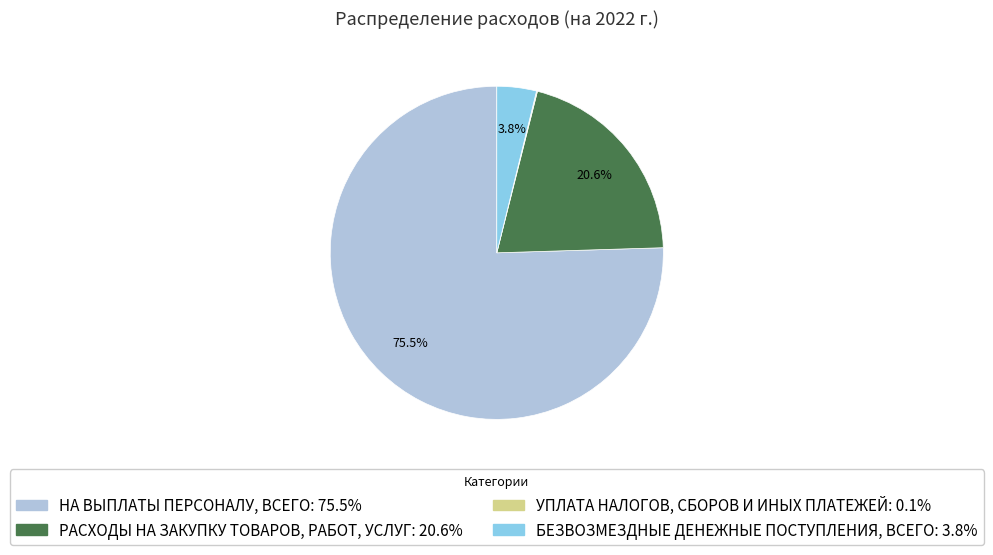

To the nearest percent, what is the difference between the largest and smallest slice percentages?

75%